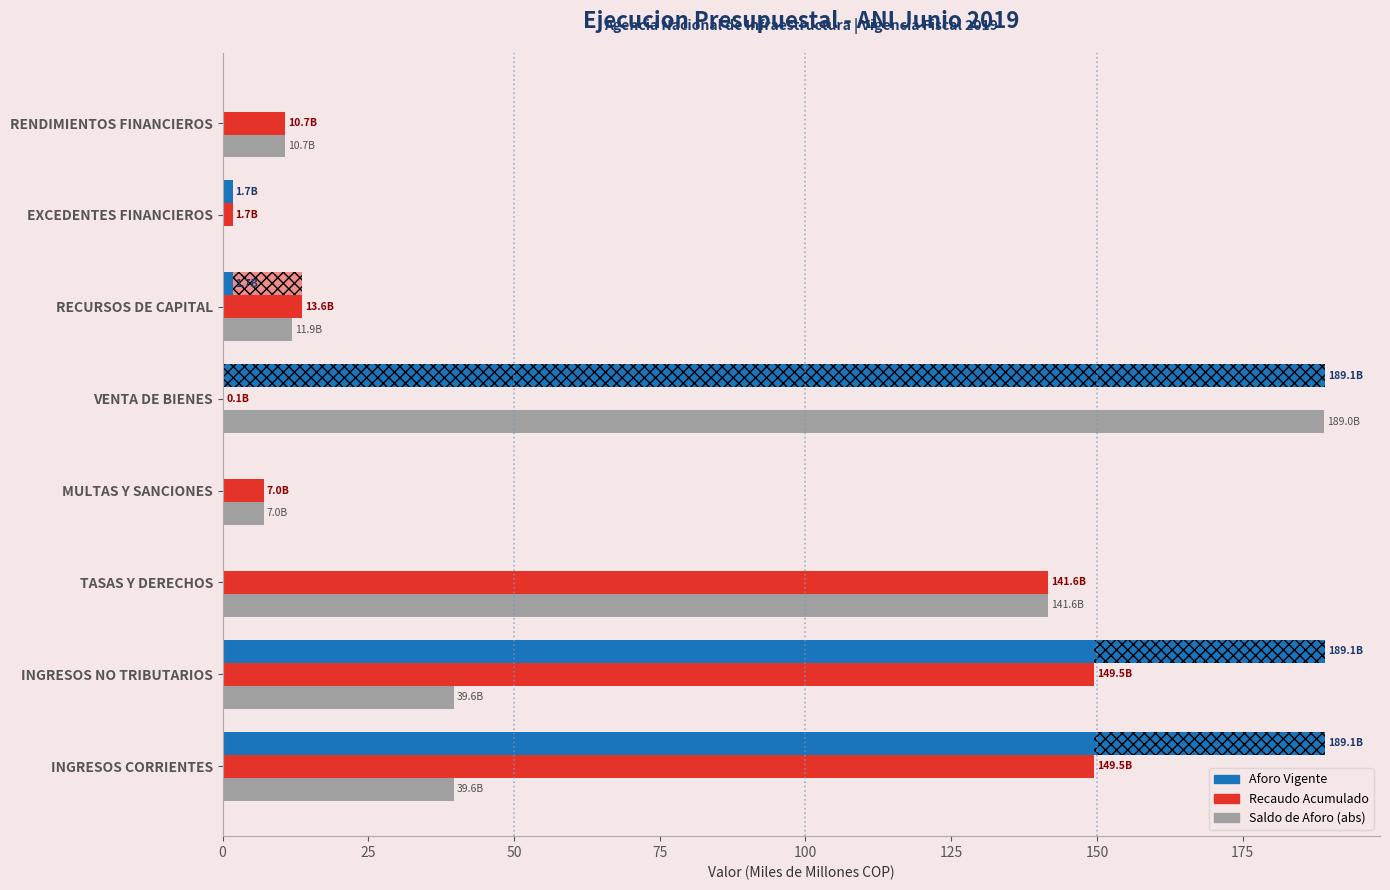

What is the difference between the highest and lowest values at MULTAS Y SANCIONES?

7.0